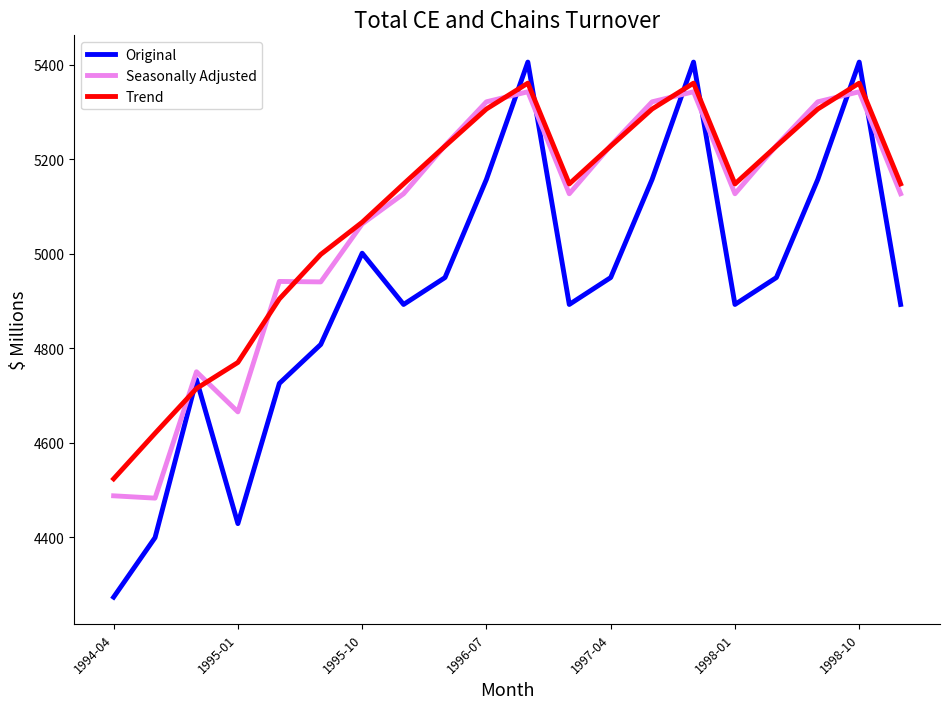

What is the maximum value shown in the chart?

5405.2